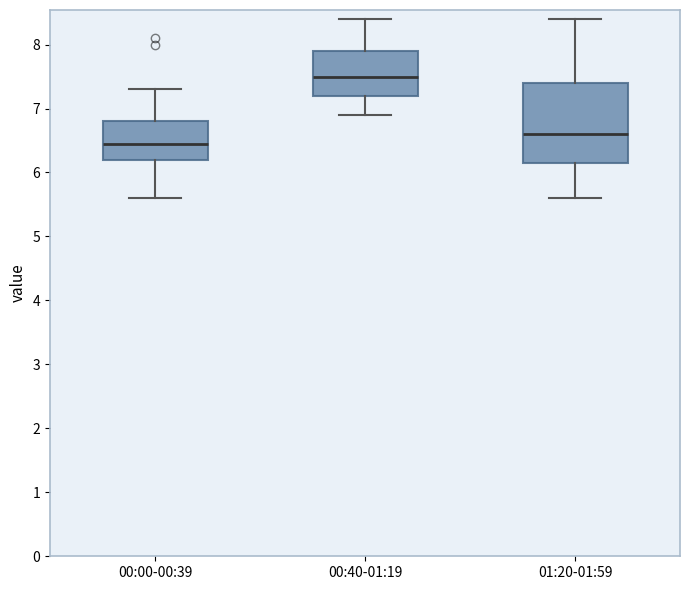

Comparing the boxes themselves (not the whiskers), which one is the tallest?

01:20-01:59